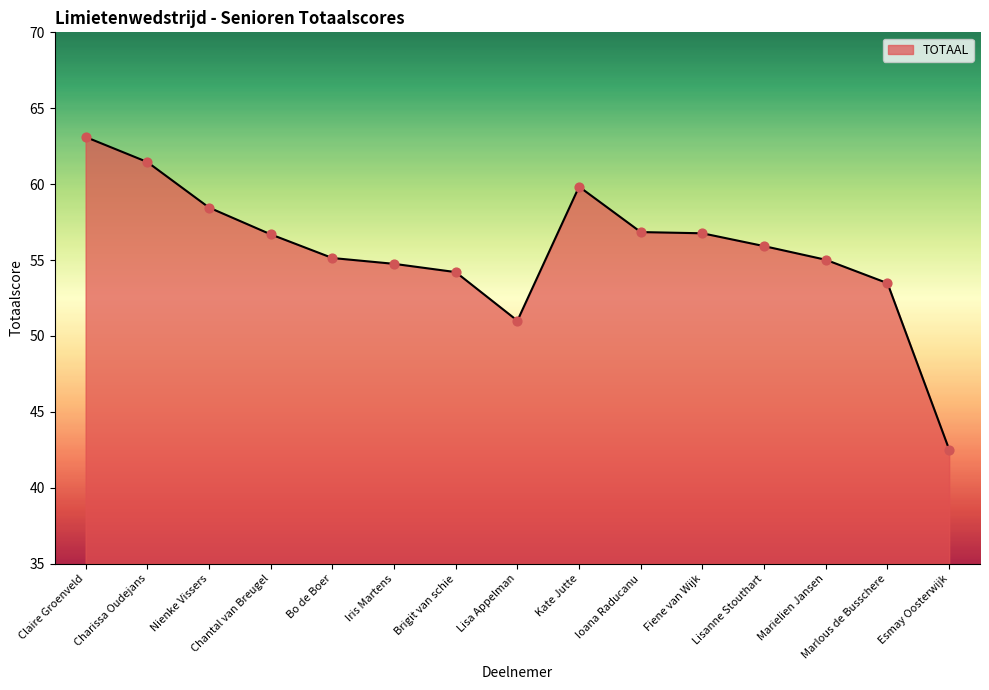

Between Esmay Oosterwijk and Fiene van Wijk, which is larger?

Fiene van Wijk